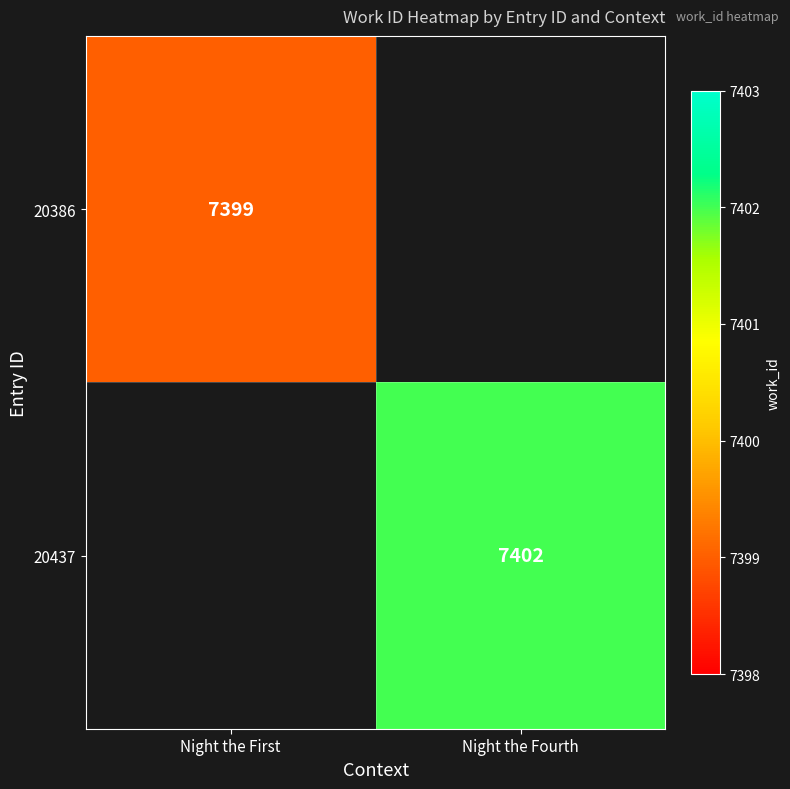

The value of 20437 at Night the Fourth is 13246. True or false?

False